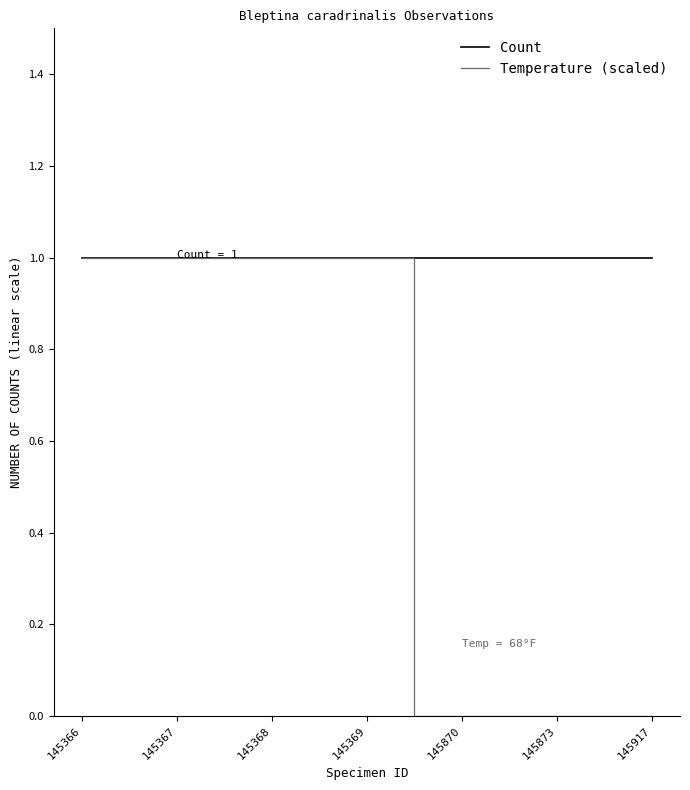

At how many categories does at least one series exceed 0?

7